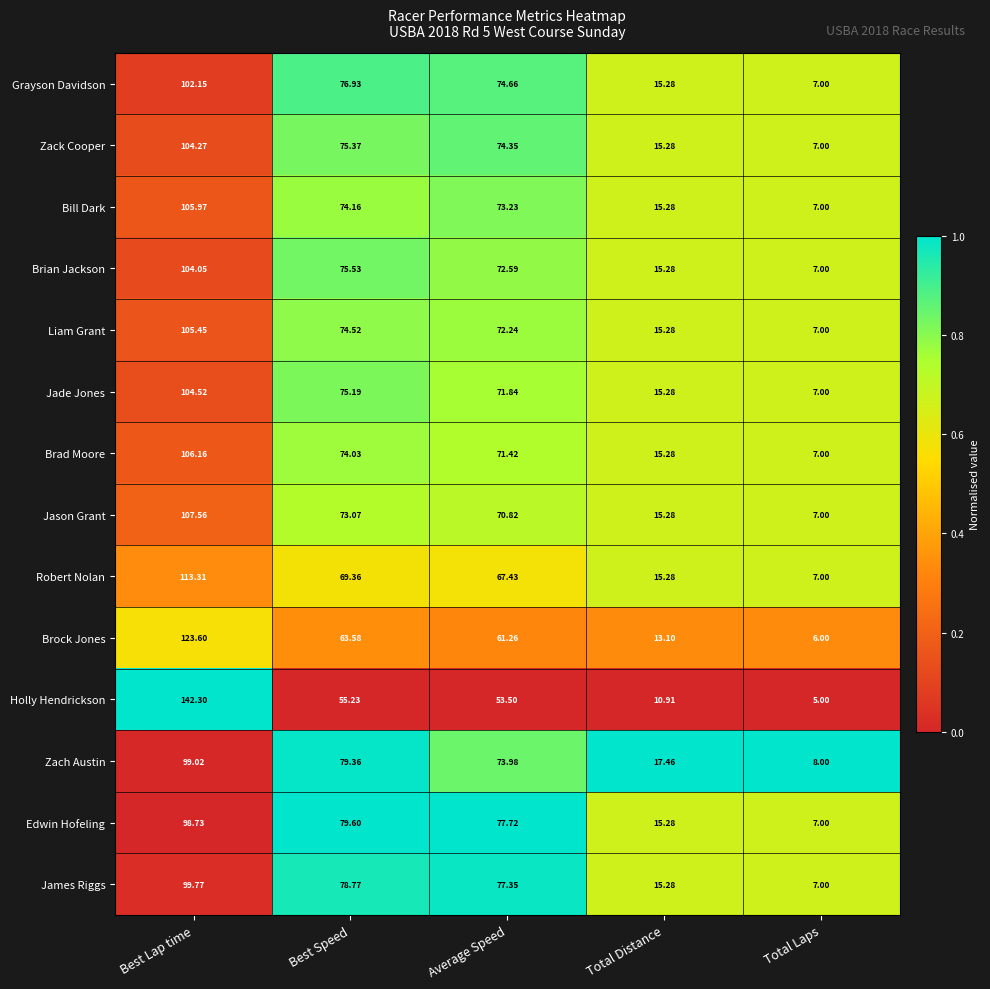

Between Best Lap time and Total Laps, which series saw the biggest shift?

Holly Hendrickson